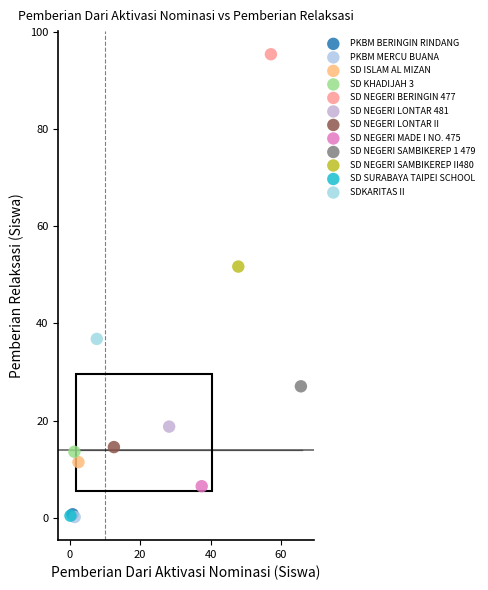

Which series contains the highest Y value?

SD NEGERI BERINGIN 477